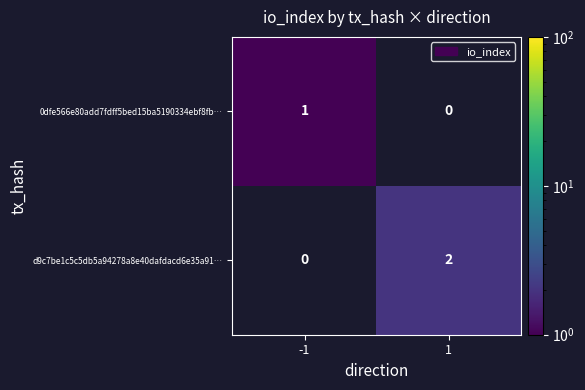

Is the value of 0dfe566e80add7fdff5bed15ba5190334ebf8fb… at 1 greater than the value of d9c7be1c5c5db5a94278a8e40dafdacd6e35a91… at 1?

No